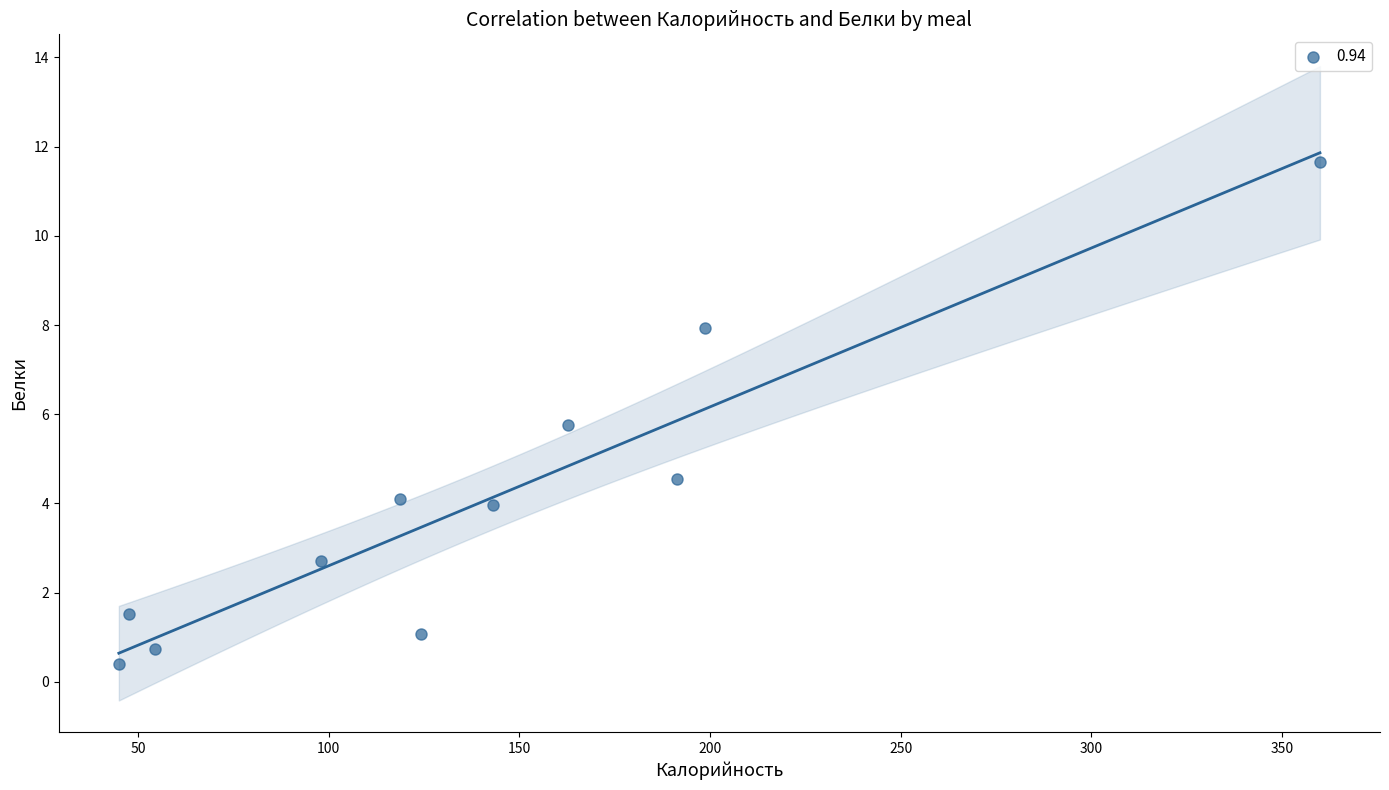

What Y value in the scatter plot is closest to 6?

5.8